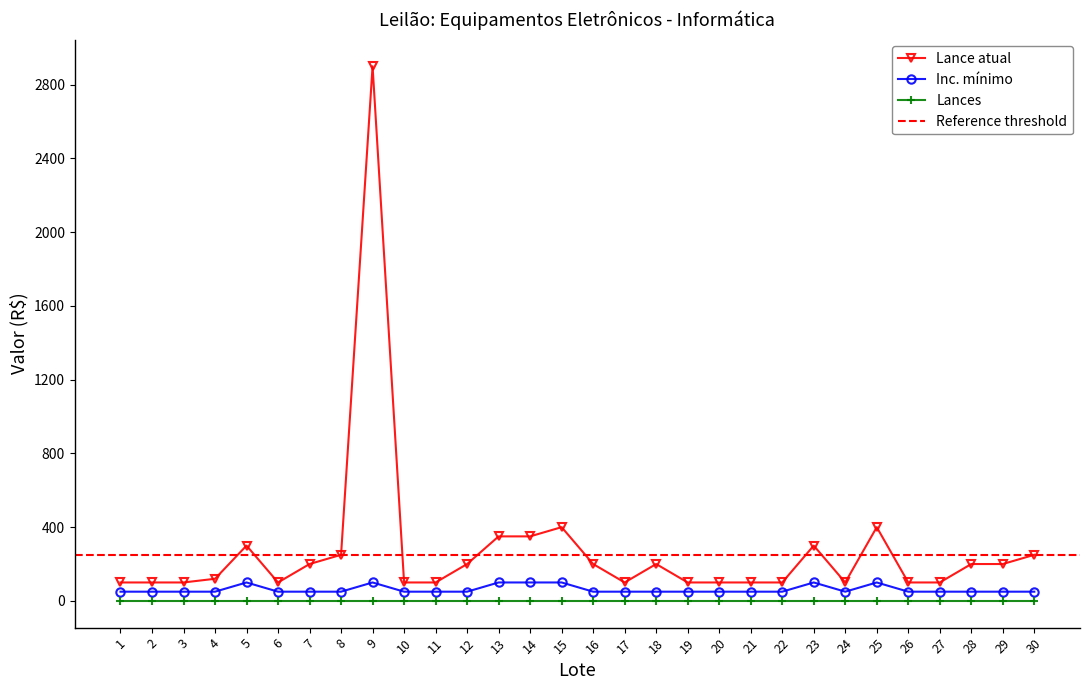

What is the total value across all series at 2?

150